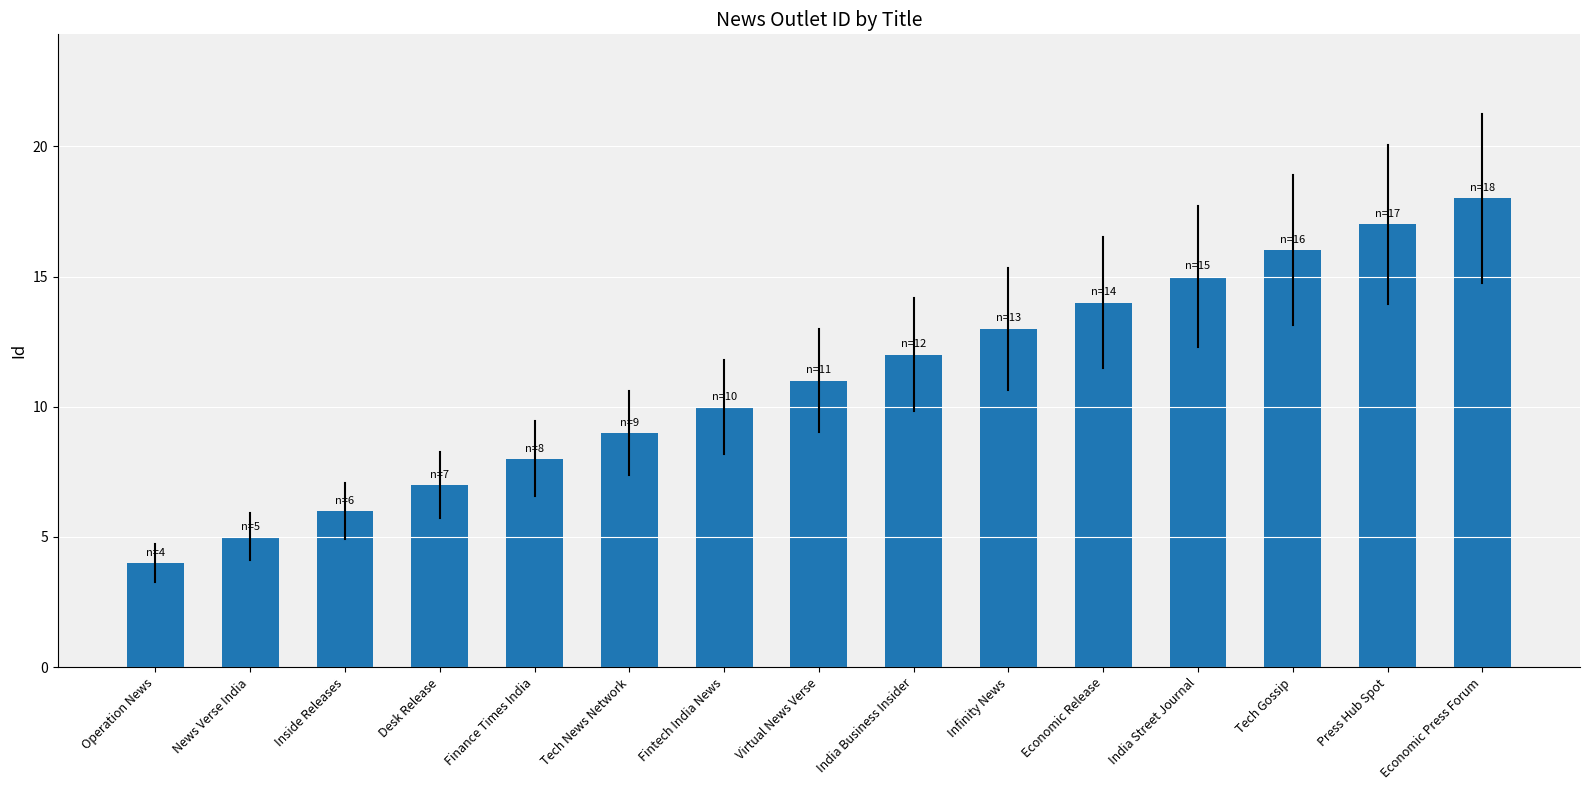

What is the sum of the values at Infinity News and Inside Releases?

19